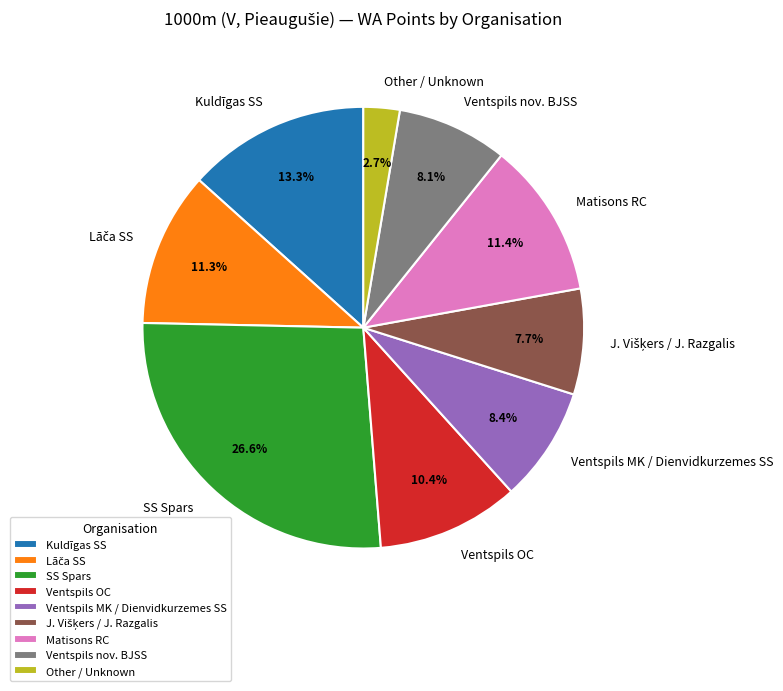

How many segments does this pie chart have?

9